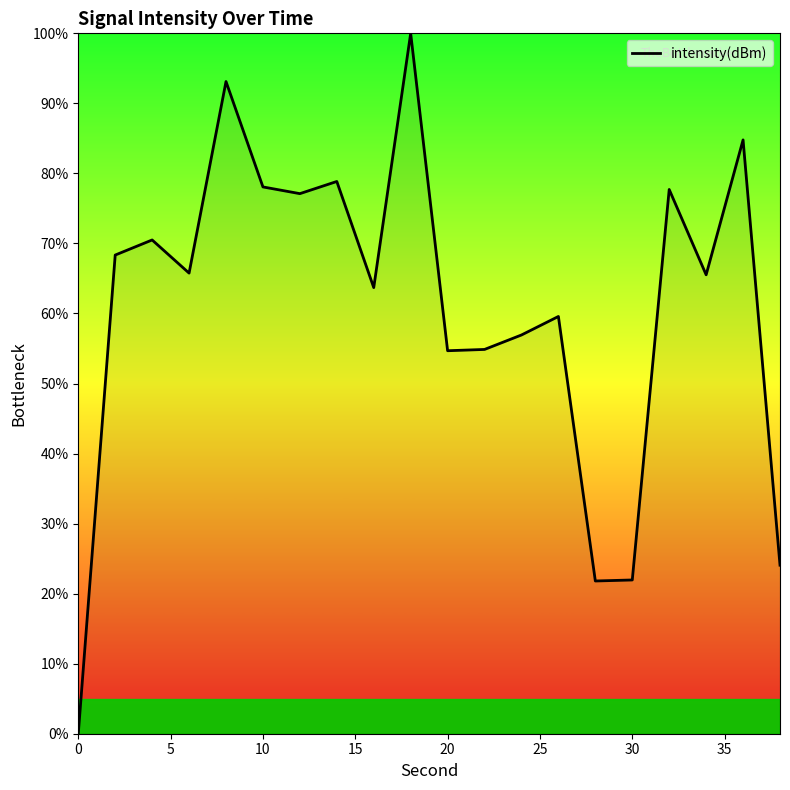

What is the maximum value shown in the chart?

100.0